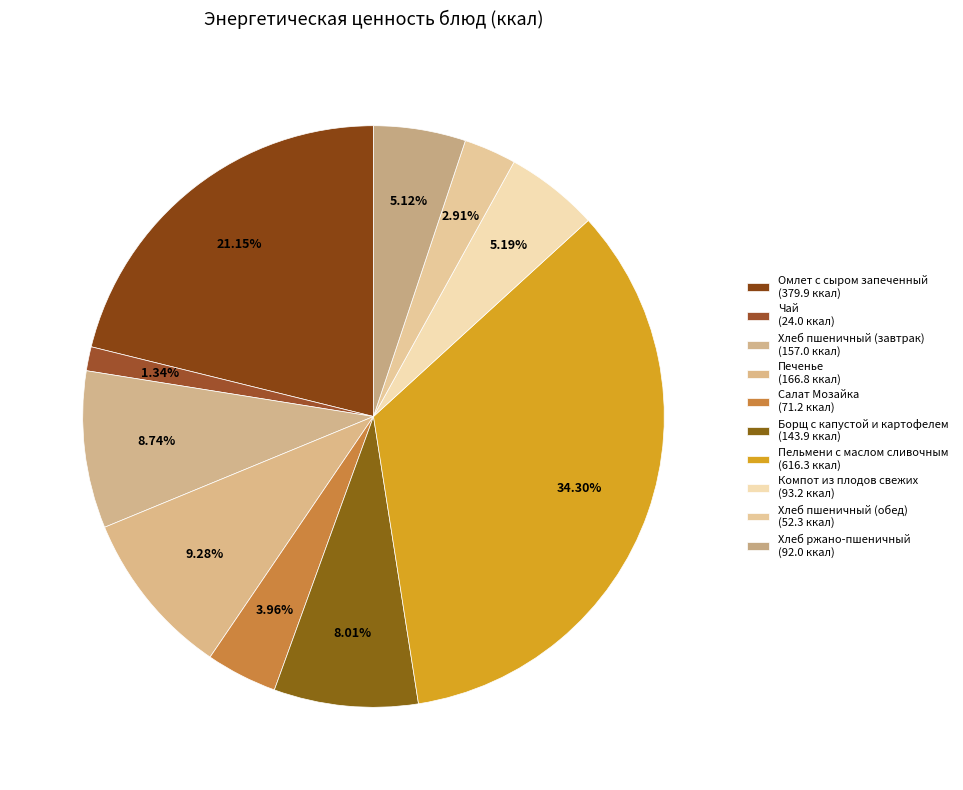

Combined, what portion of the pie is Чай and Борщ с капустой и картофелем?

9.3%